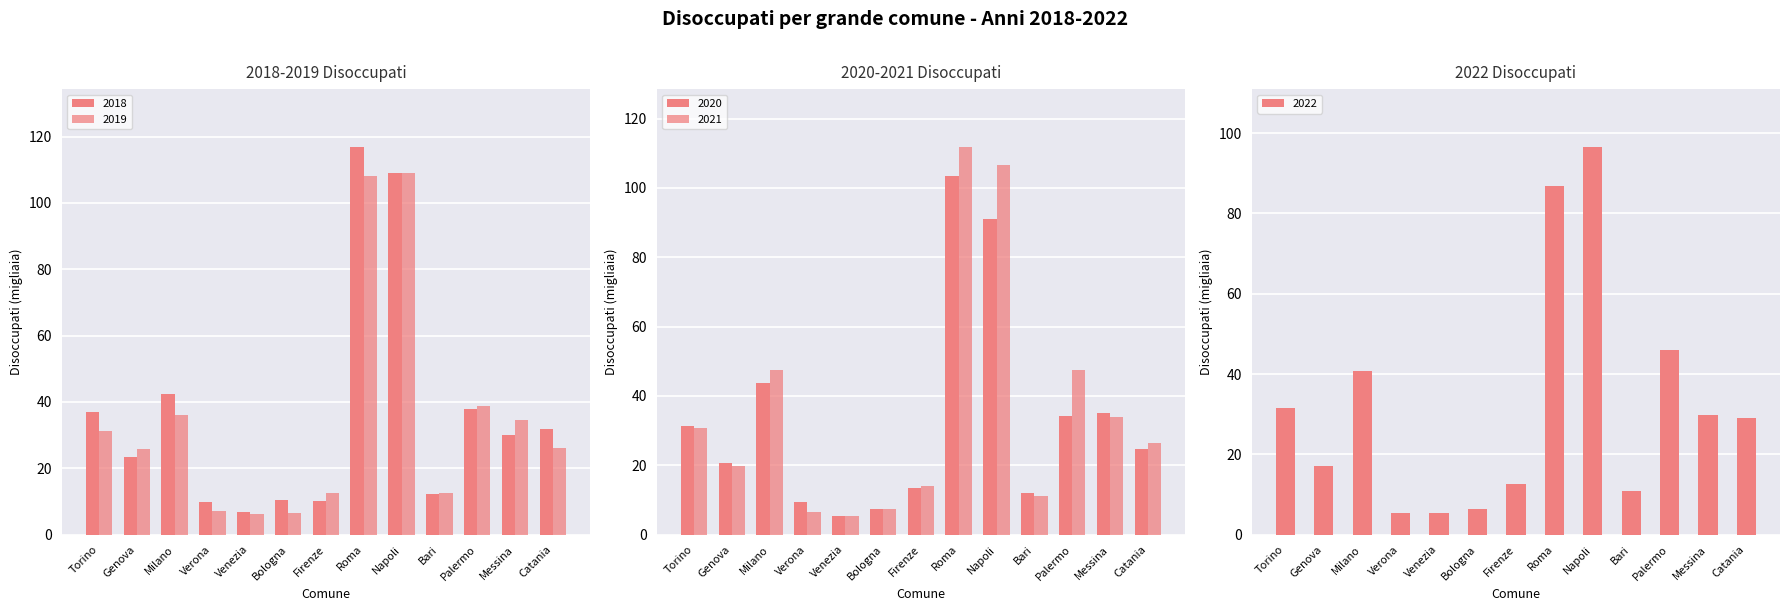

Which category has the lowest value across all series?

Venezia